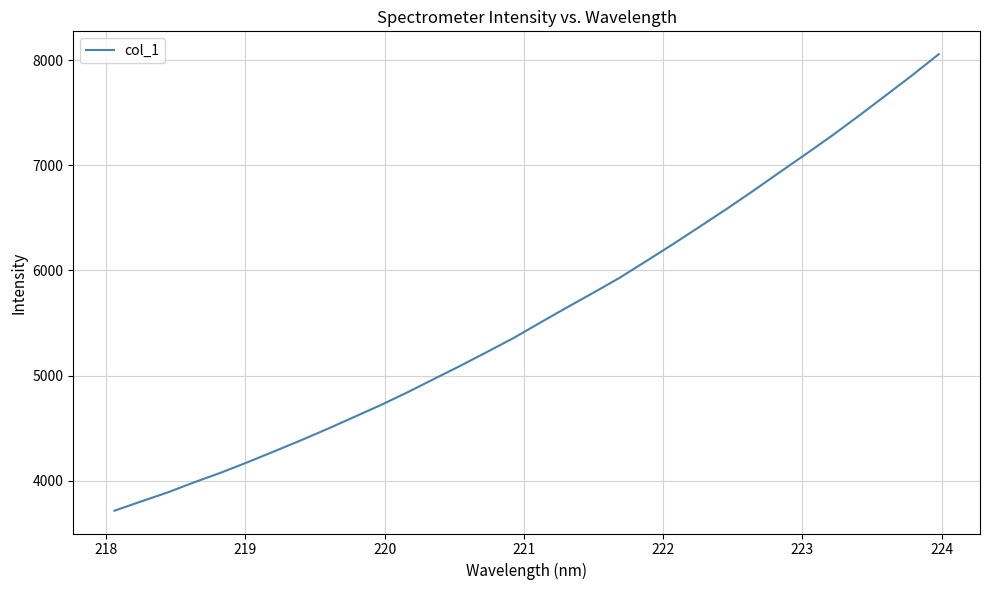

True or false: there are more than 0 points higher than both neighbors.

False